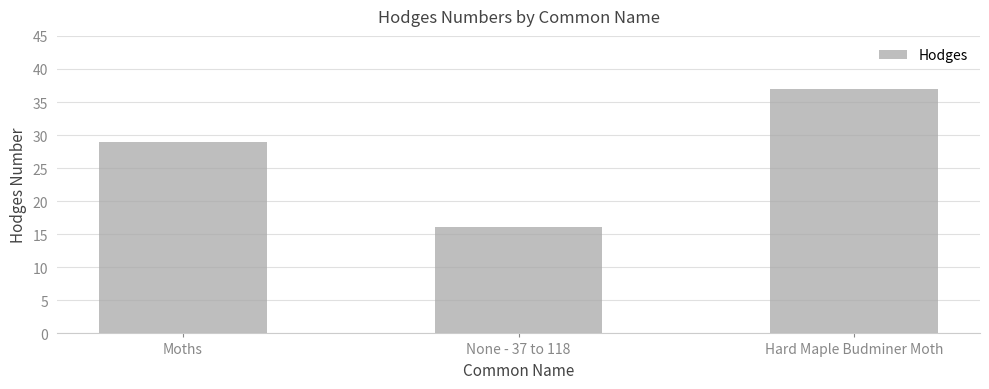

At which category does the chart reach its minimum across all series?

None - 37 to 118